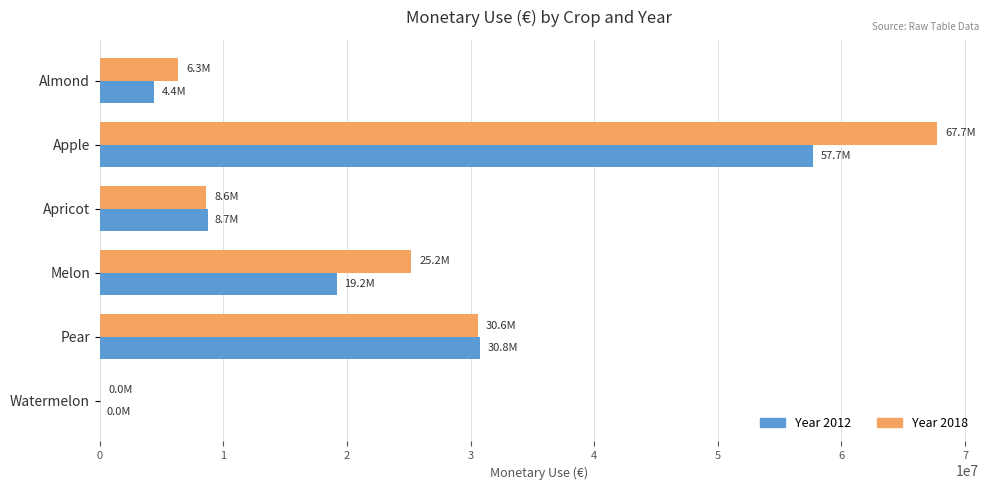

What is the sum of the Year 2012 values at Apple and Pear?

88499386.2